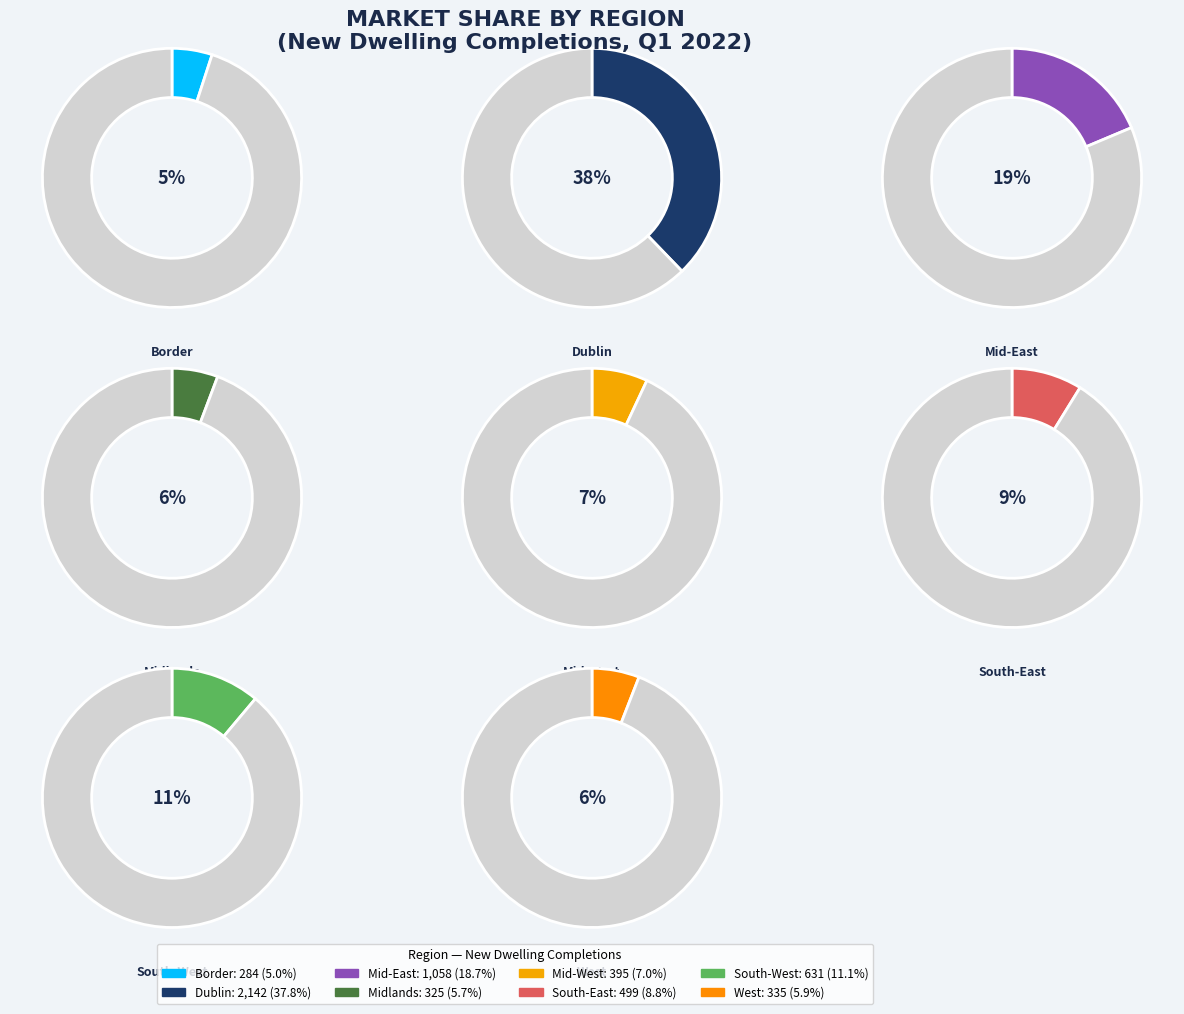

Which category has the smallest portion of the pie?

Border